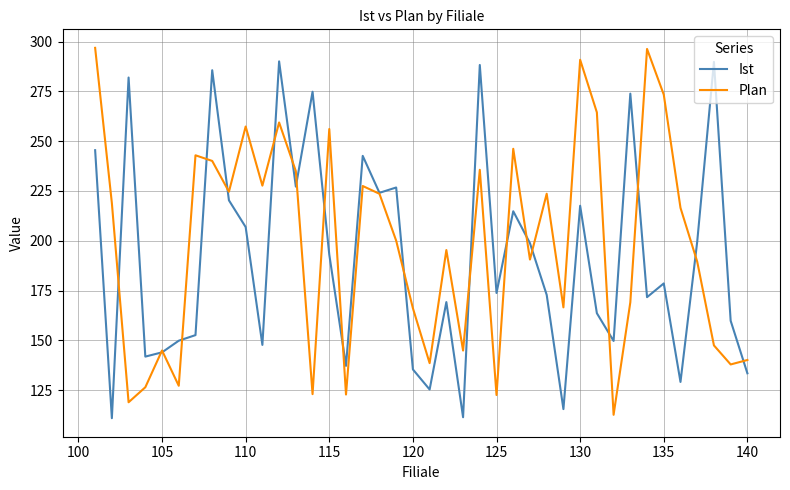

At how many categories does at least one series exceed 188?

28